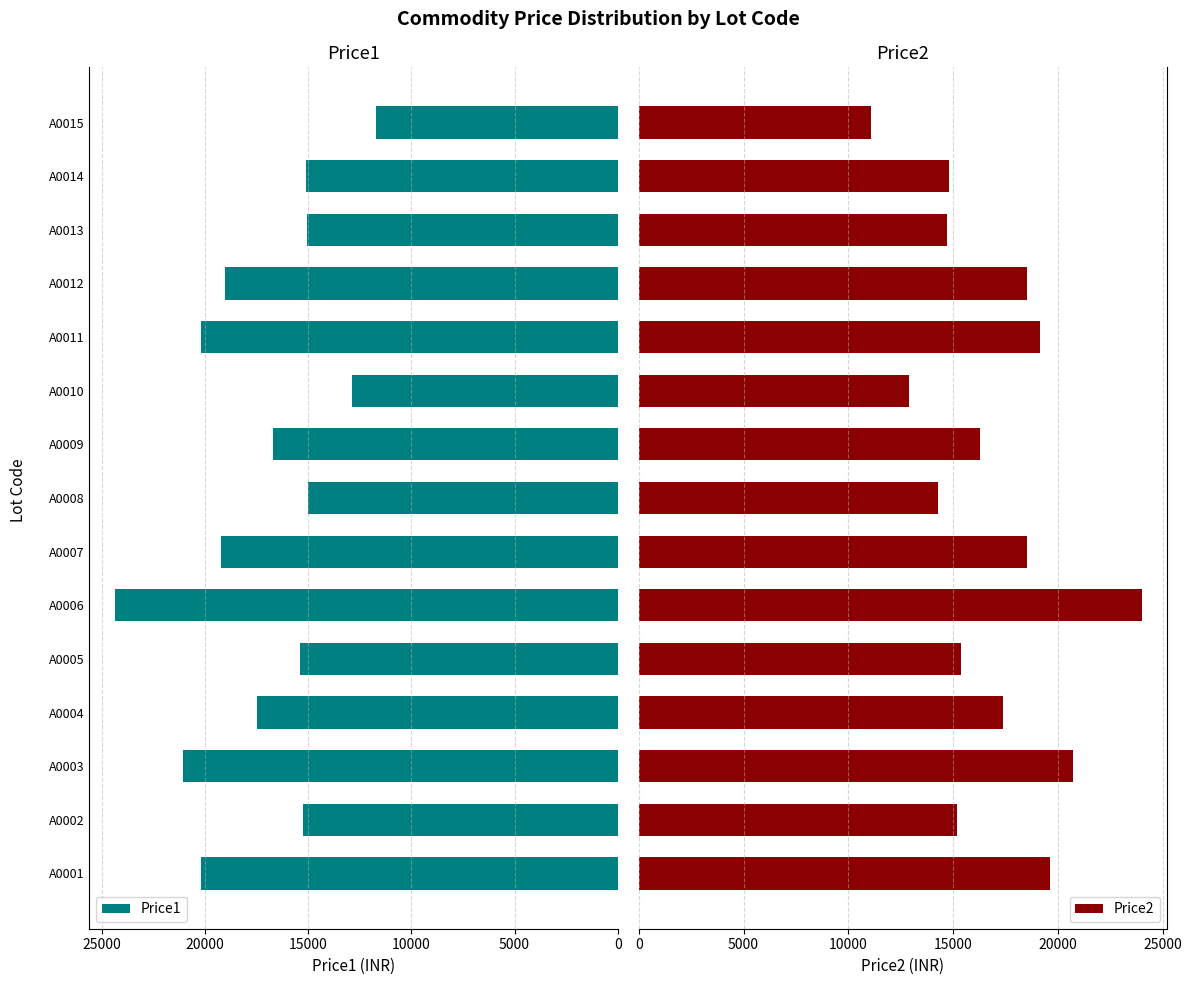

What is the difference between the maximum and second lowest values in the Price2 series?

11100